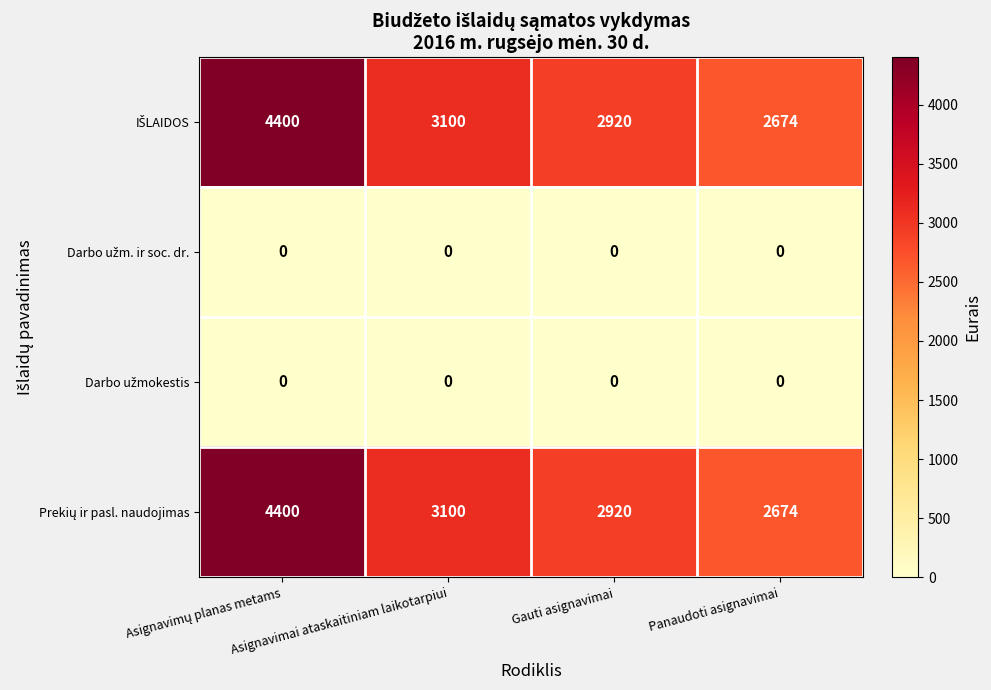

What is the maximum value shown in the chart?

4400